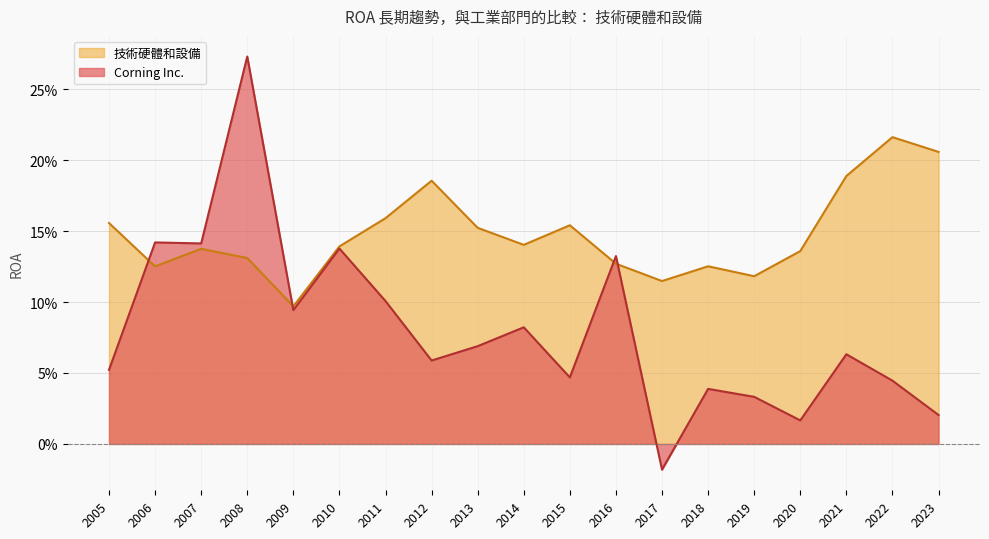

What is the value of the 技術硬體和設備 point at the 9th from the left?

0.2